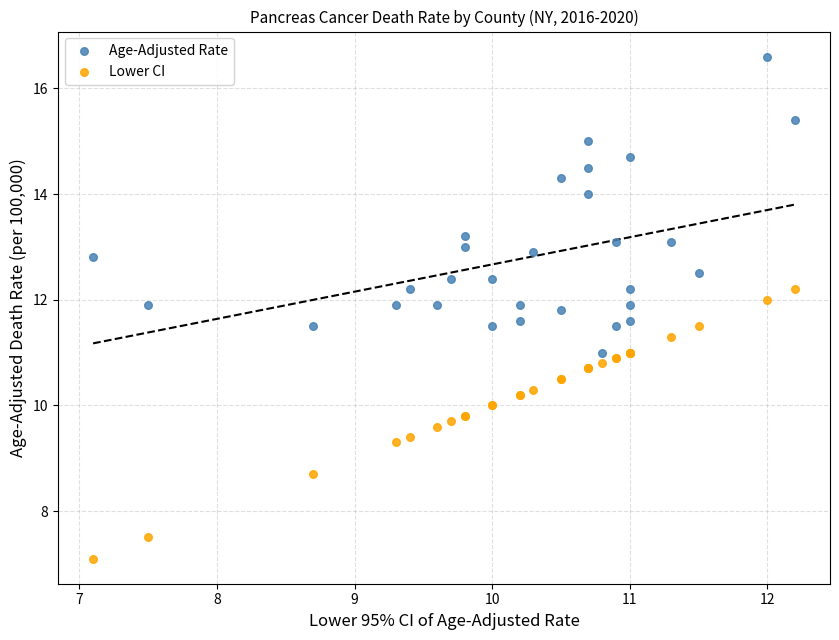

Which series contains the highest Y value?

Age-Adjusted Rate